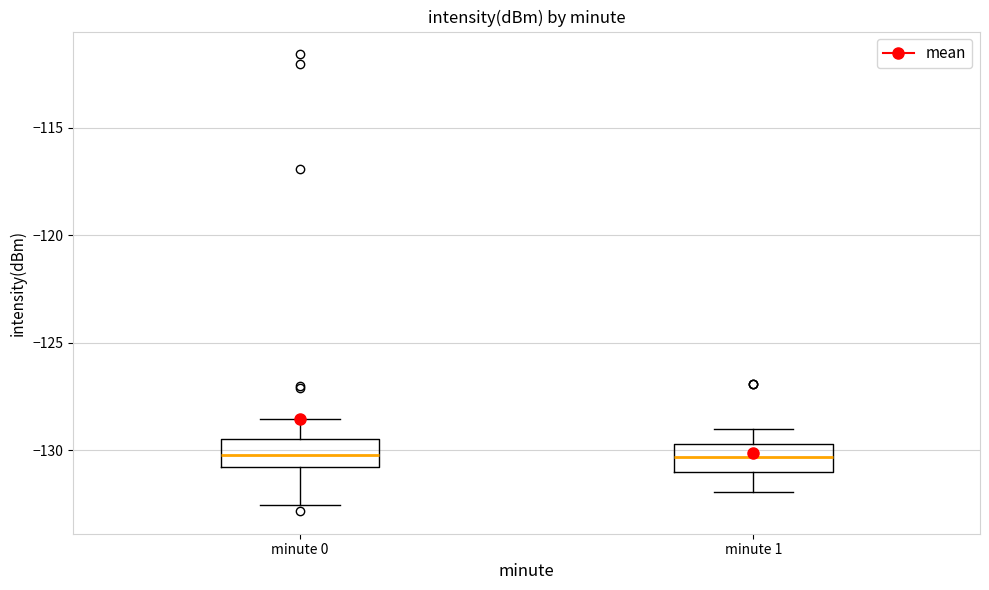

Reading left to right, transcribe this box plot: for each box, give where its median line is, the range the box spans, and where its two whiskers end, as read against the y-axis. The values are not printed on the chart, so give them approximately, as read against the axis.

minute 0: median -130.0, box -131.0 to -129.5, whiskers -132.5 to -128.5
minute 1: median -130.5, box -131.0 to -129.5, whiskers -132.0 to -129.0